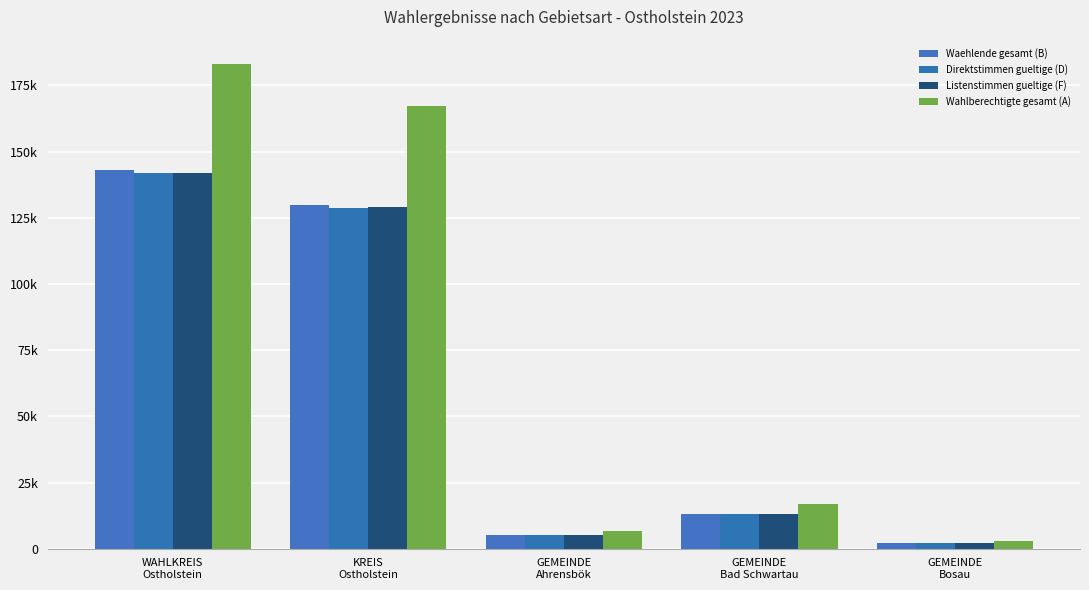

Are the bars grouped side by side (vs. stacked)?

Yes